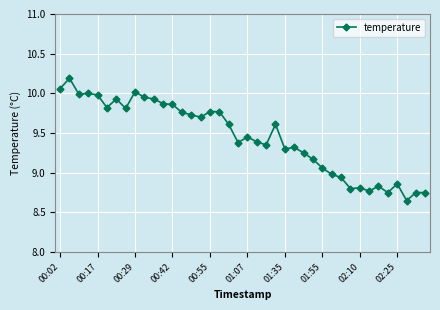

What is the maximum value shown in the chart?

10.2